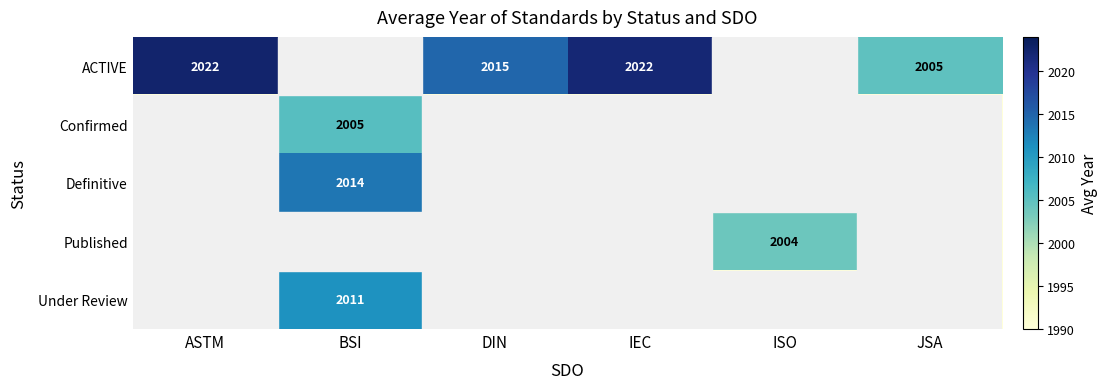

Is it true that Under Review equals 652 at BSI?

False